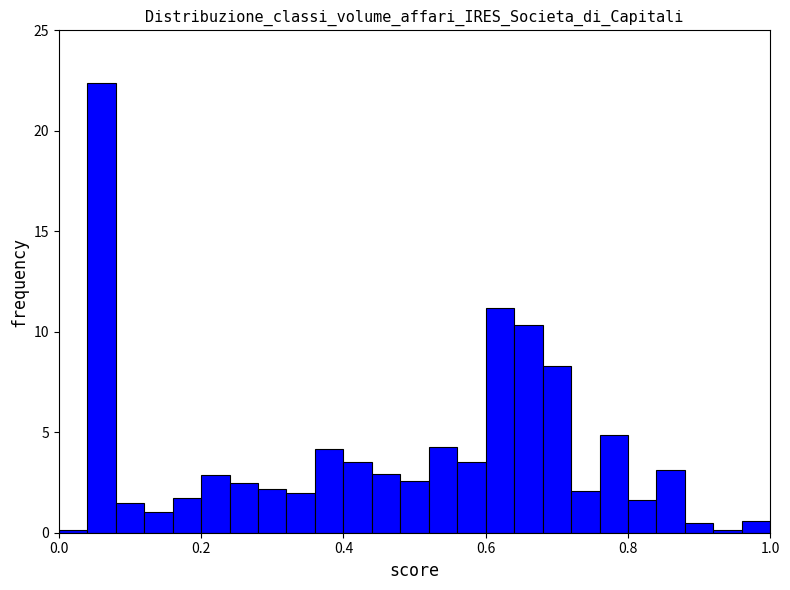

Read against the x-axis, roughly where is the centre of the tallest bar?

0.06